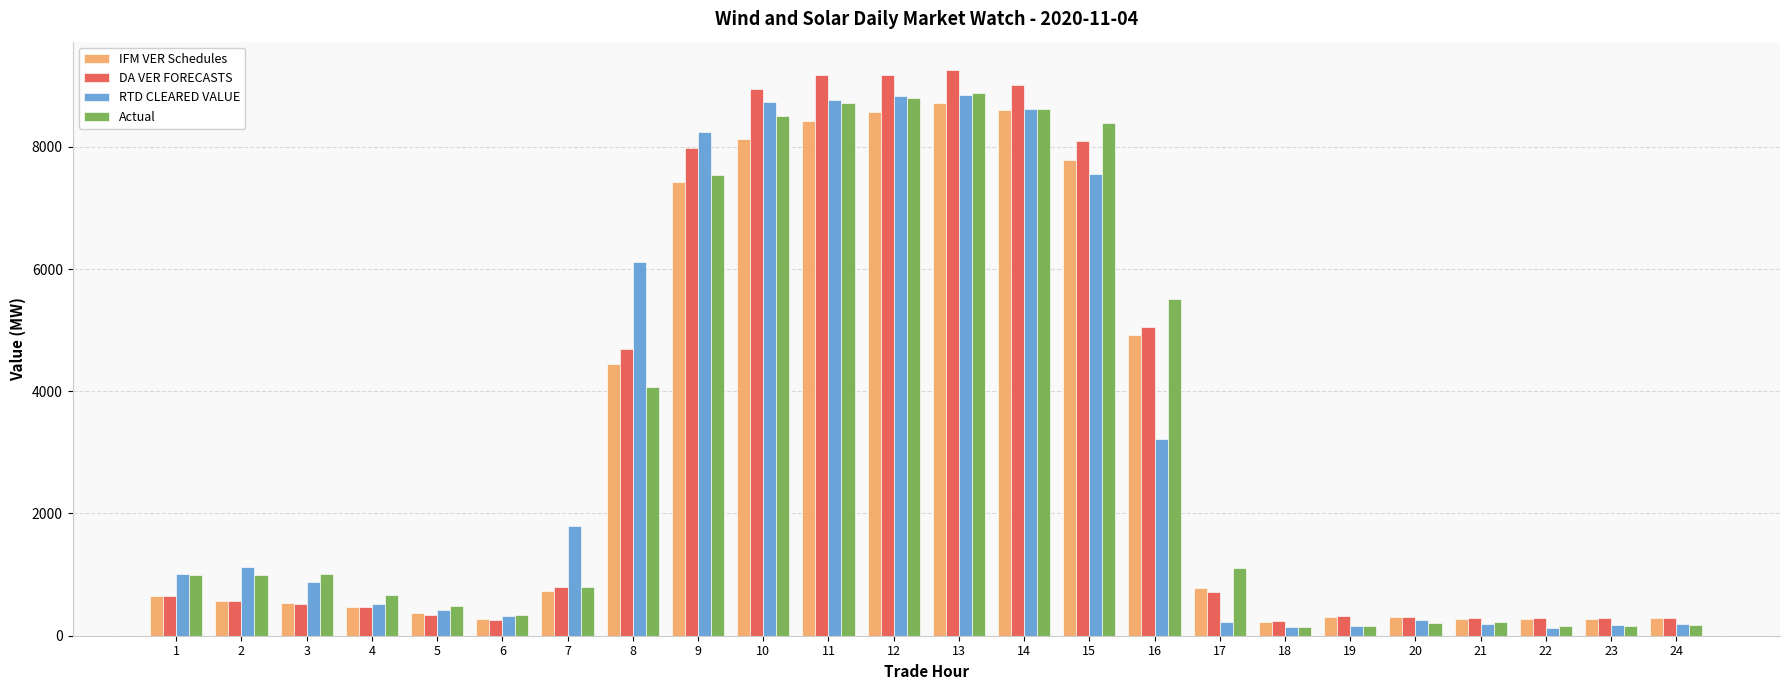

At how many categories does at least one series exceed 6505?

7